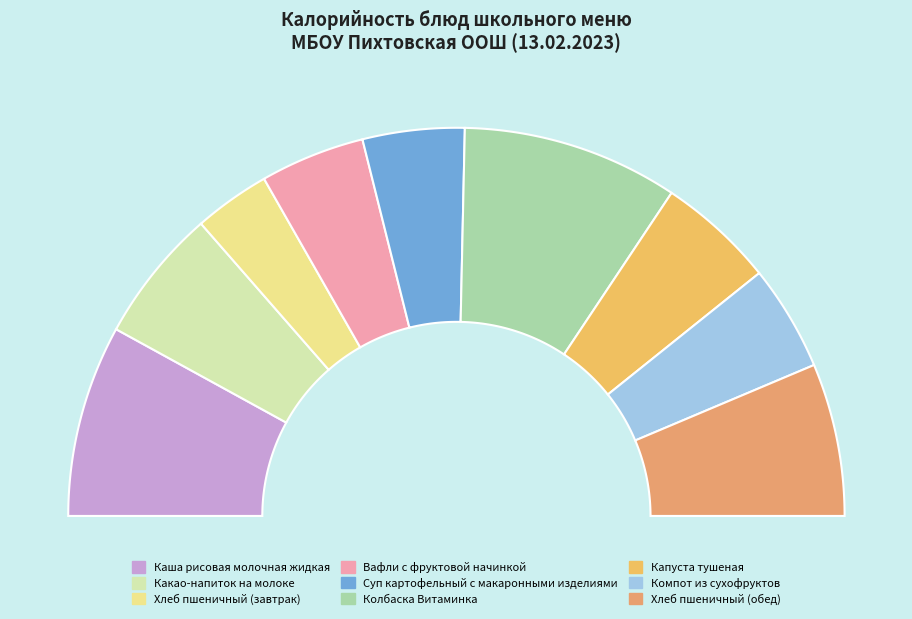

Rank the categories by value from highest to lowest.

Колбаска Витаминка, Каша рисовая молочная жидкая, Хлеб пшеничный (обед), Какао-напиток на молоке, Капуста тушеная, Компот из сухофруктов, Вафли с фруктовой начинкой, Суп картофельный с макаронными изделиями, Хлеб пшеничный (завтрак)